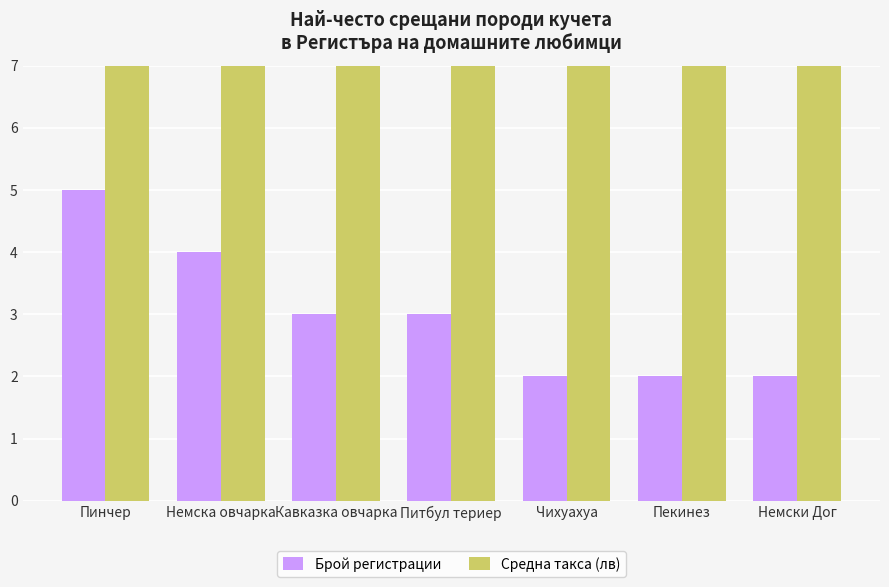

How many Средна такса (лв) values are between 10 and 11?

6